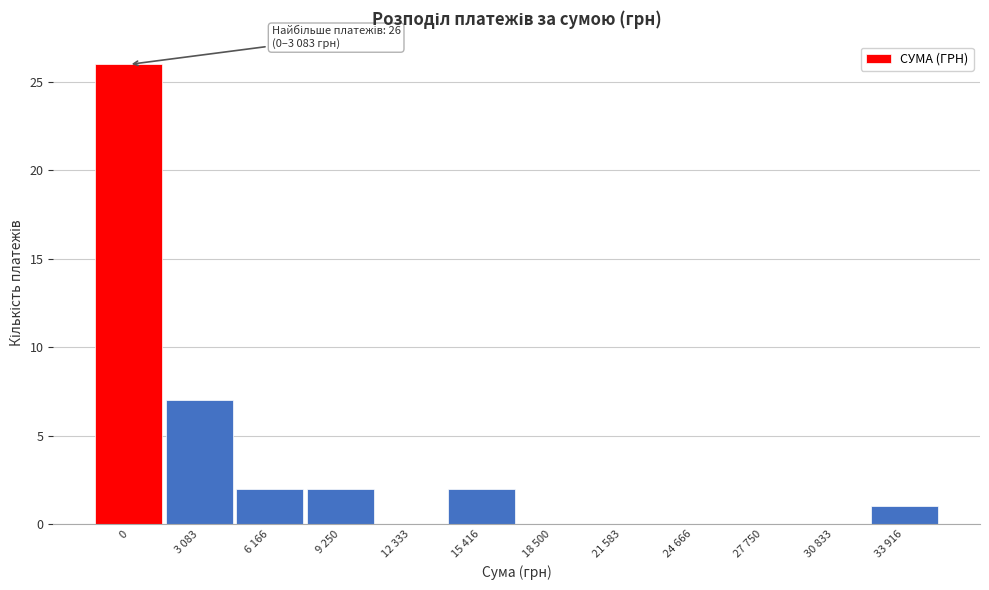

Reading right to left, what are all the values shown in this chart?

33 916=1	30 833=0	27 750=0	24 666=0	21 583=0	18 500=0	15 416=2	12 333=0	9 250=2	6 166=2	3 083=7	0=26